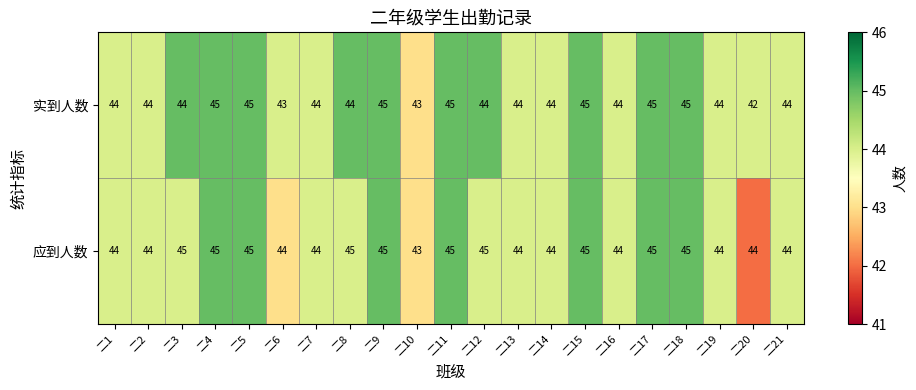

What is the greatest value displayed?

45